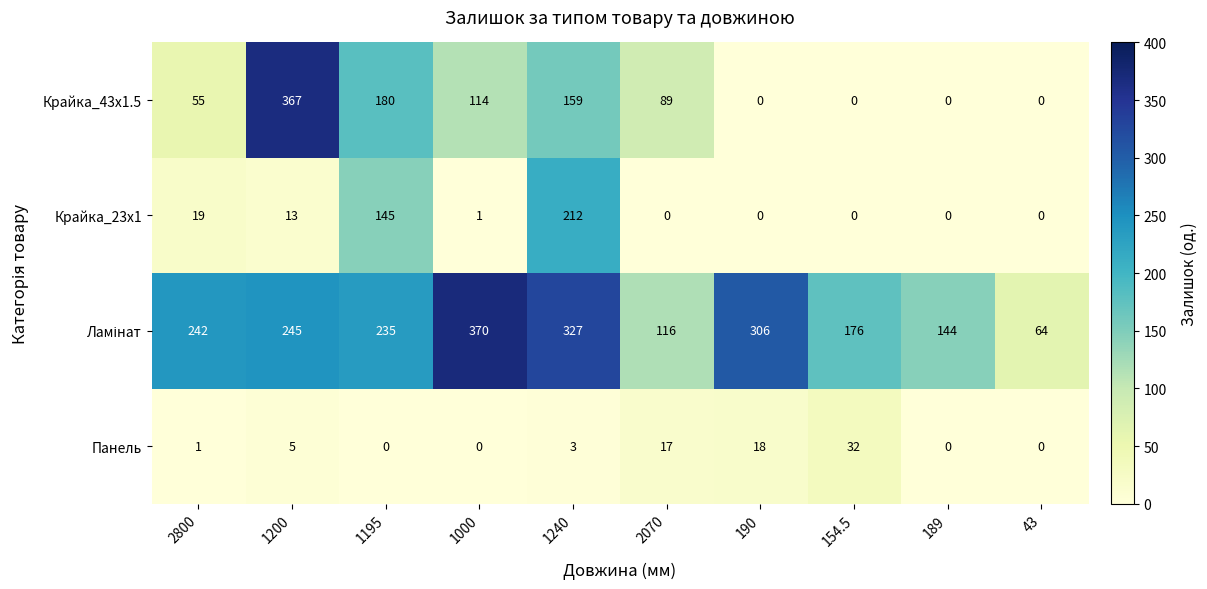

Which series has the widest spread of values?

Крайка_43x1.5